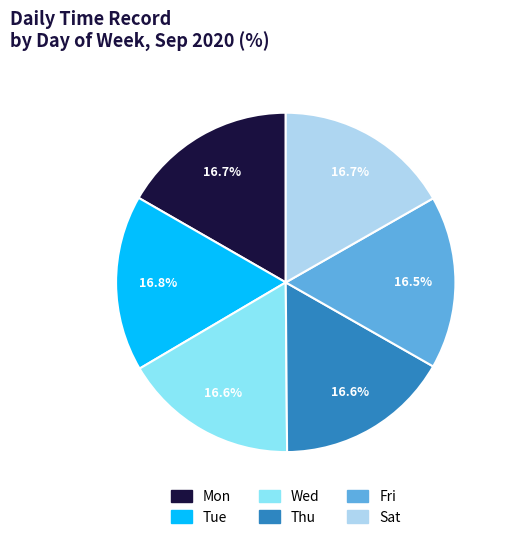

What percentage is the Sat slice, to the nearest percent?

17%